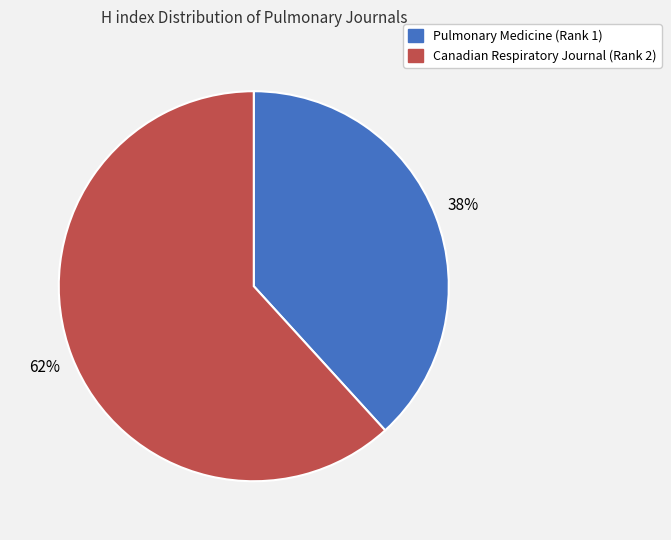

How many segments does this pie chart have?

2